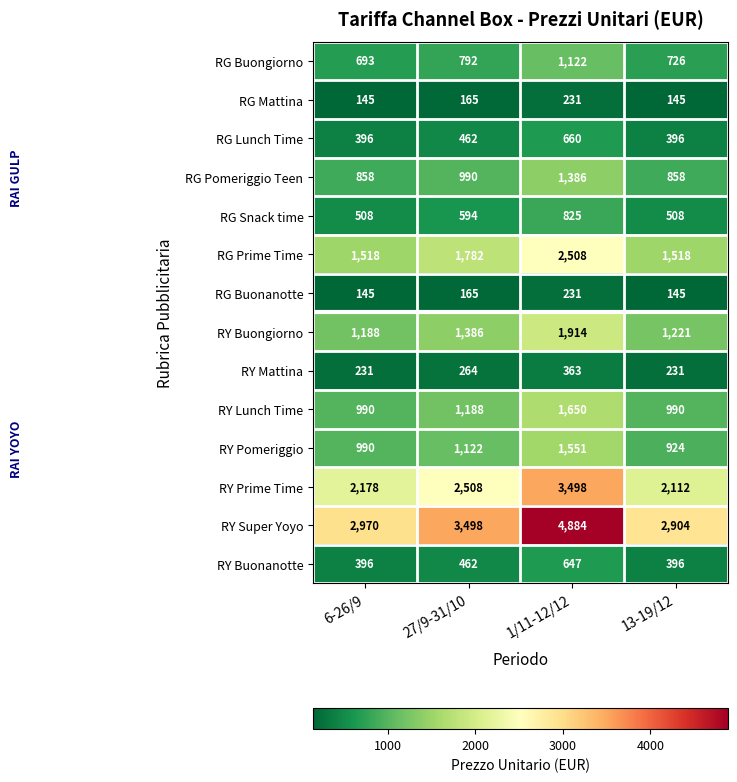

What is the spread (max minus min) of values at 6-26/9?

2825